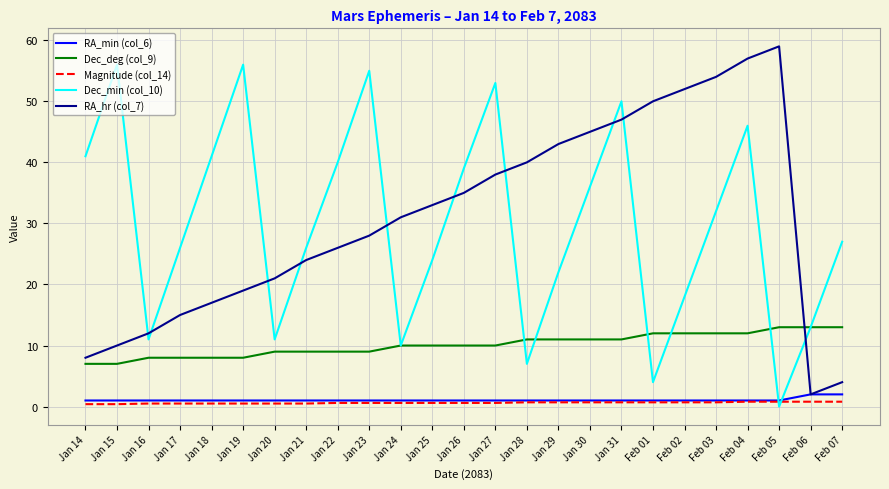

What is the total value across all series at Jan 16?

32.5